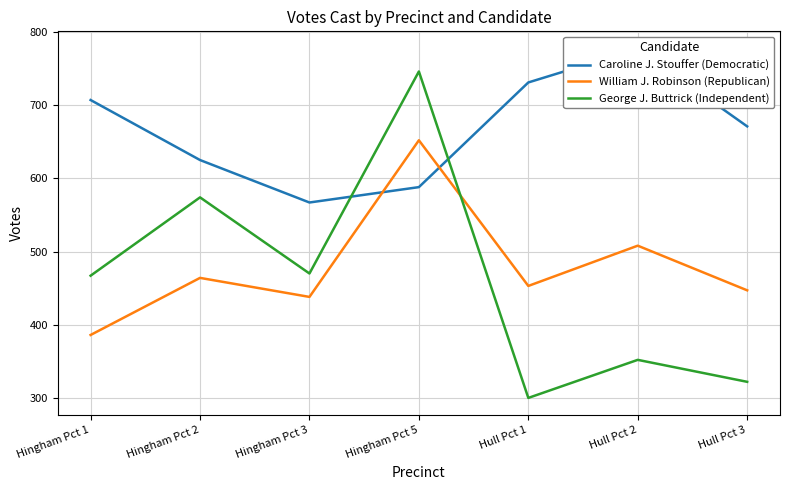

Is it true that George J. Buttrick (Independent) equals 61 at Hull Pct 1?

False